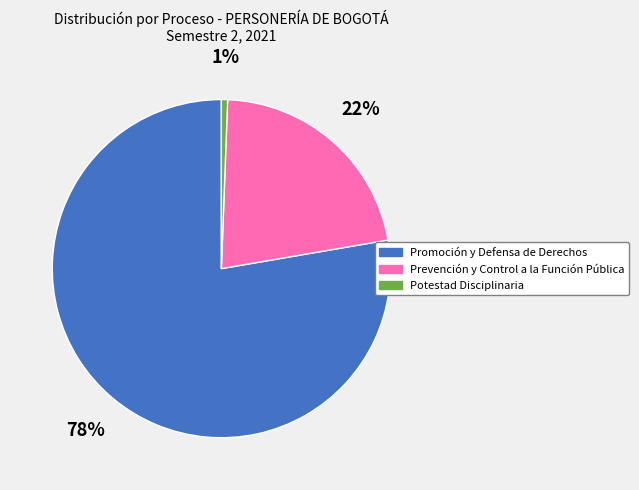

To the nearest percent, what is the average slice percentage?

33%